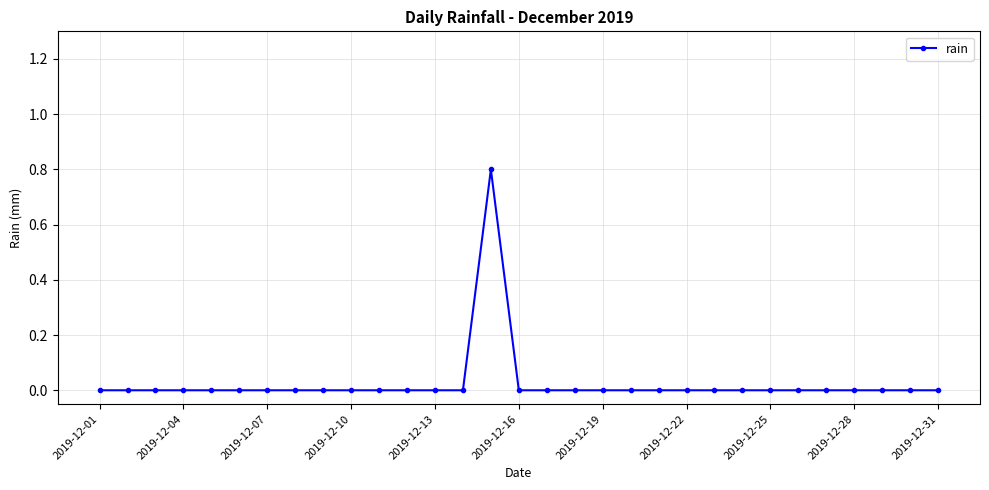

How many lines are shown in the chart?

1